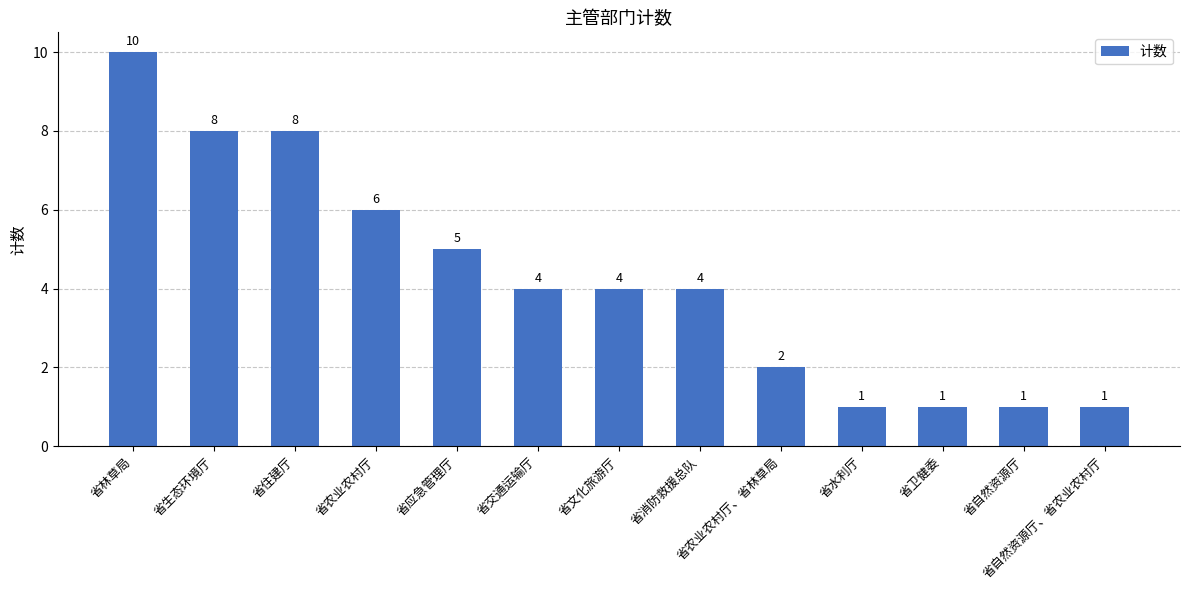

How many bars are there in total?

13